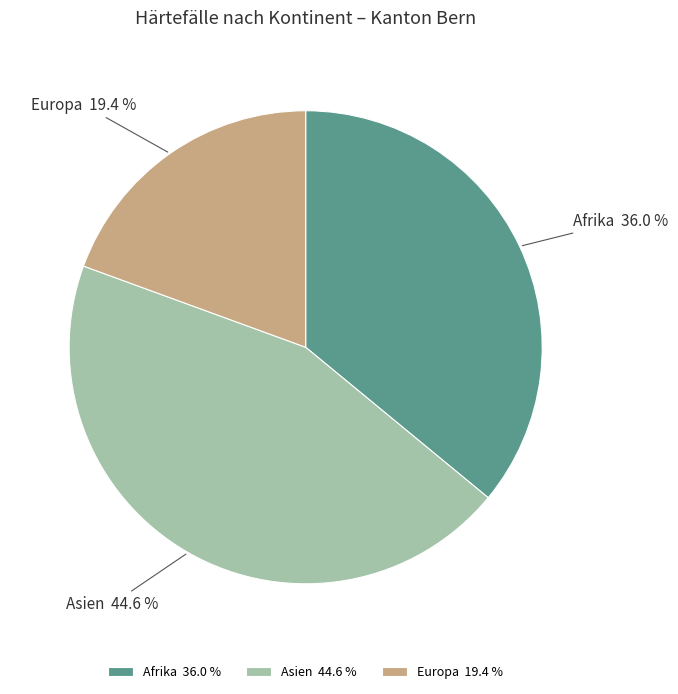

To the nearest percent, what is the difference between the largest and smallest slice percentages?

25%